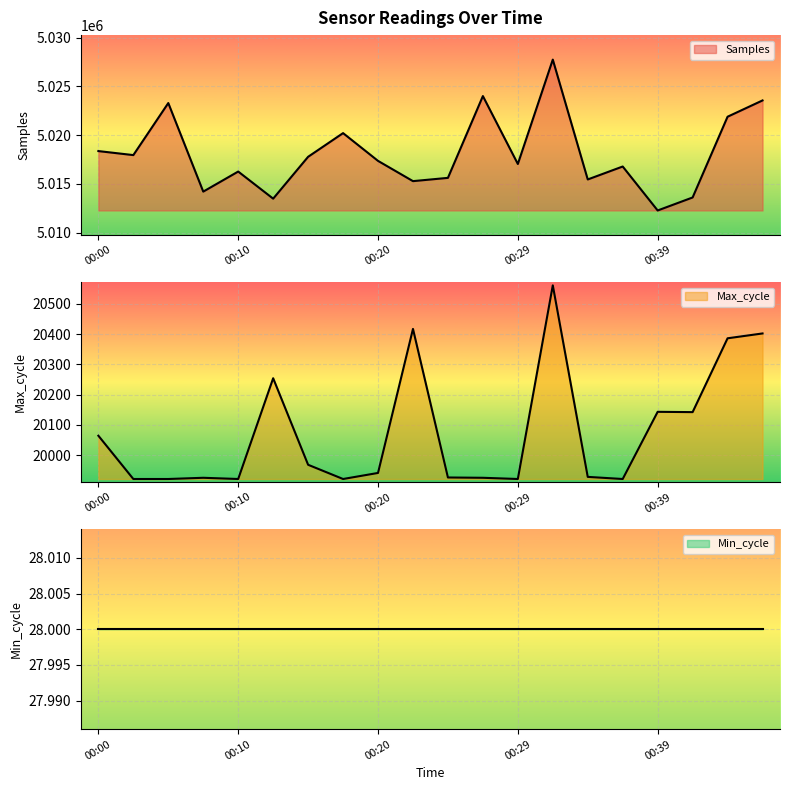

True or false: Max_cycle and Samples cross at least once.

False